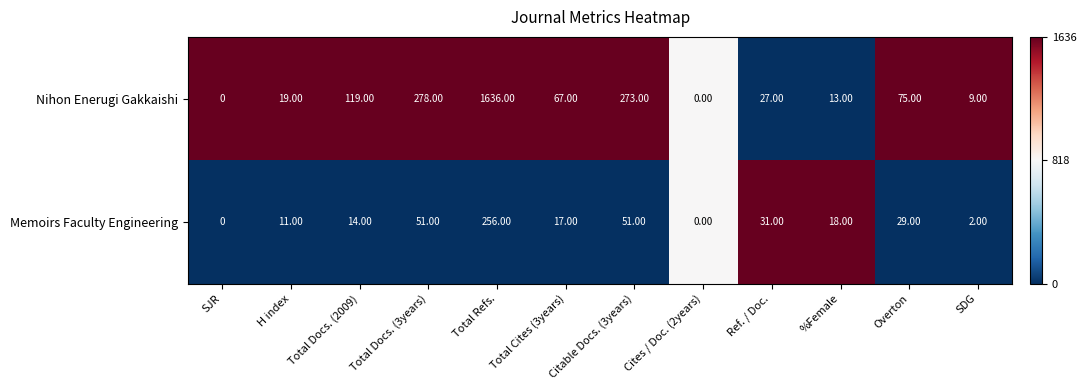

What is the sum of the Nihon Enerugi Gakkaishi values at H index and Cites / Doc. (2years)?

19